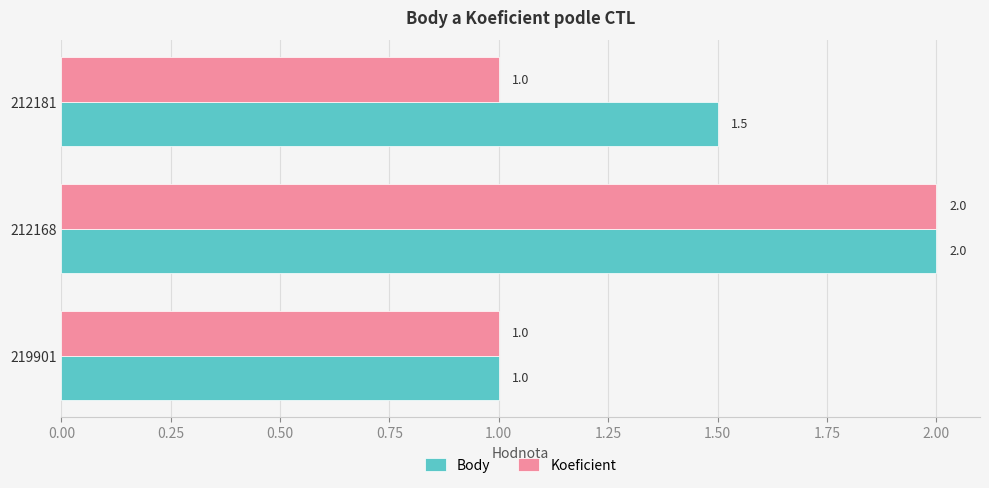

What is the average value of the Koeficient series?

1.3